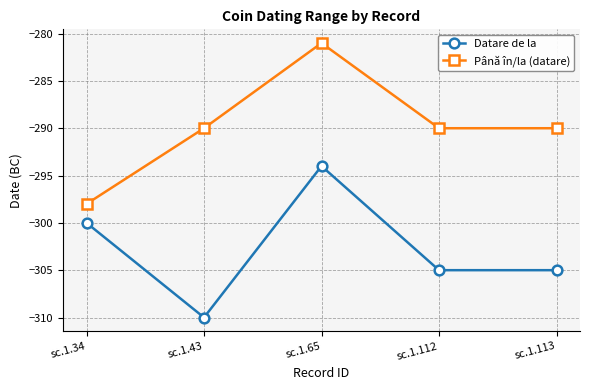

What is the greatest value displayed?

-281